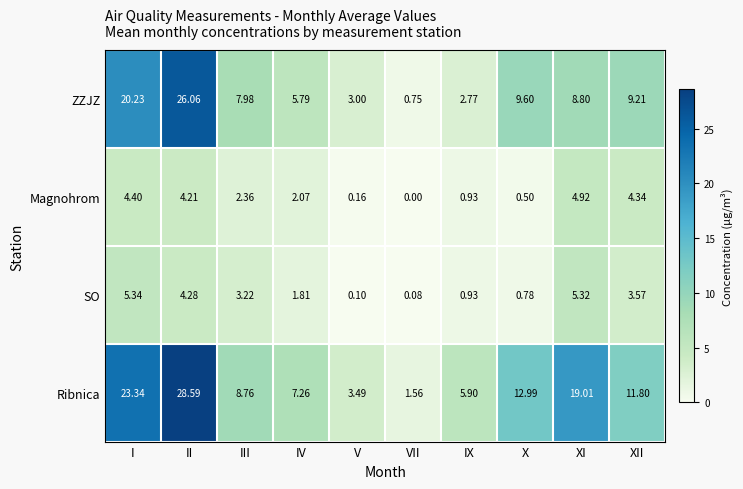

Is the value of SO at XI greater than the value of Ribnica at X?

No